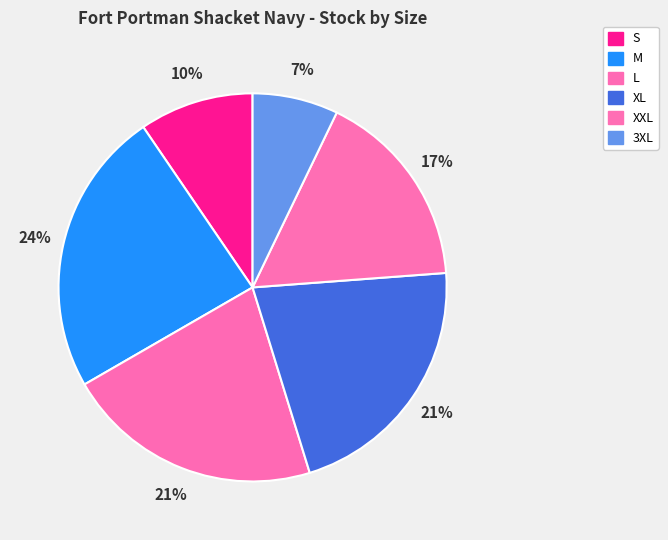

To the nearest percent, what is the combined percentage of L and XXL?

38%